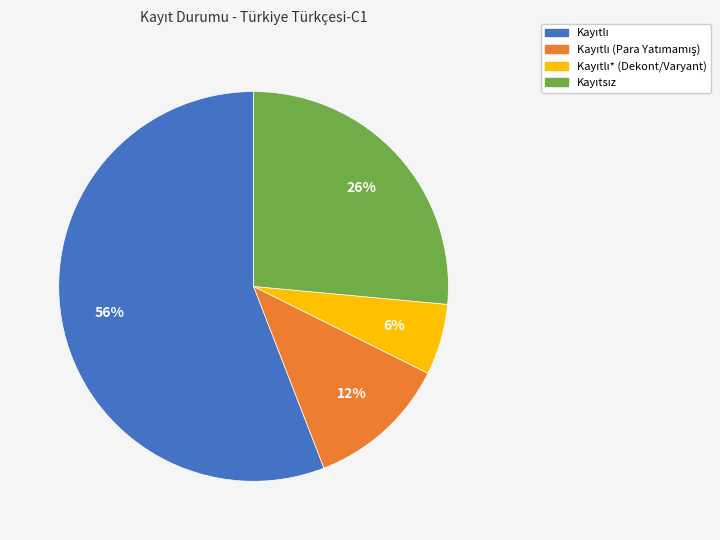

To the nearest percent, what is the average slice percentage?

25%